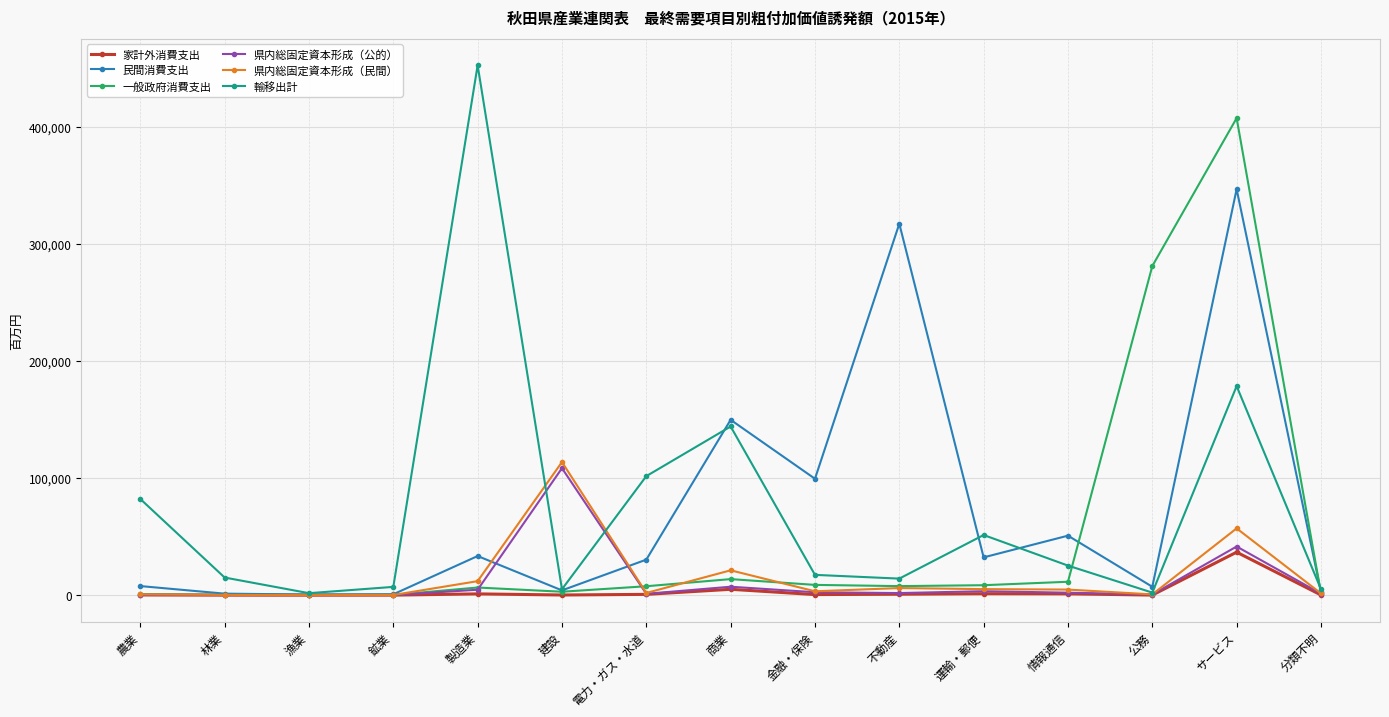

What is the label of the 12th point from the right?

鉱業